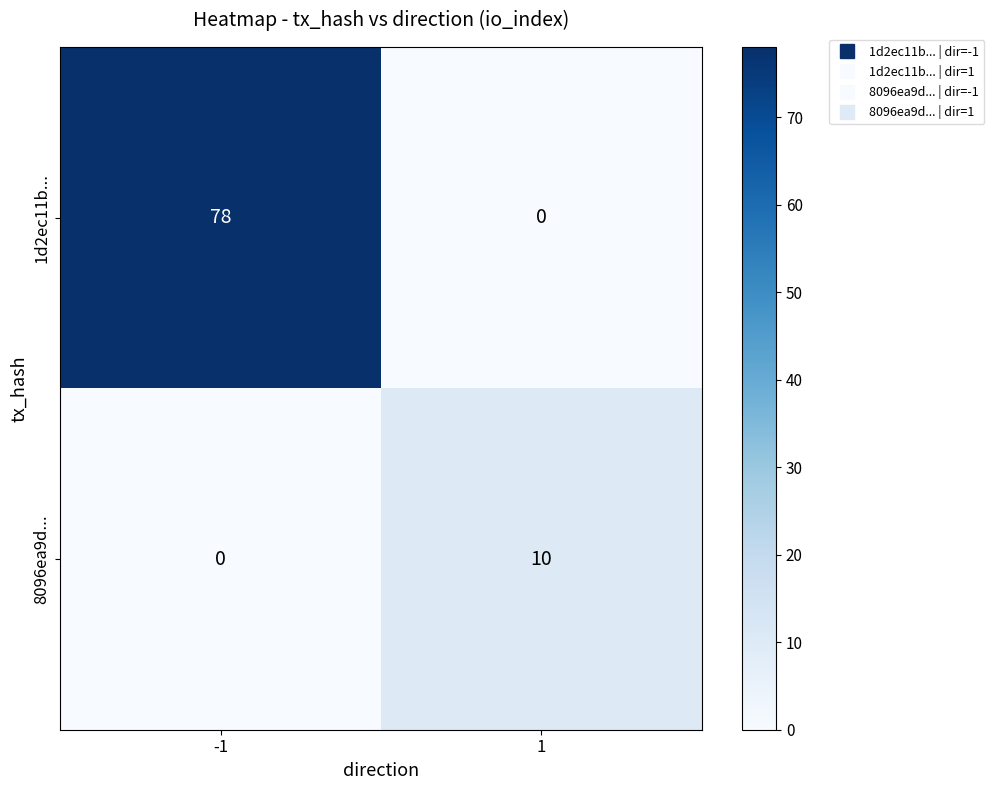

Rank the series by their average value, from lowest to highest.

8096ea9d..., 1d2ec11b...